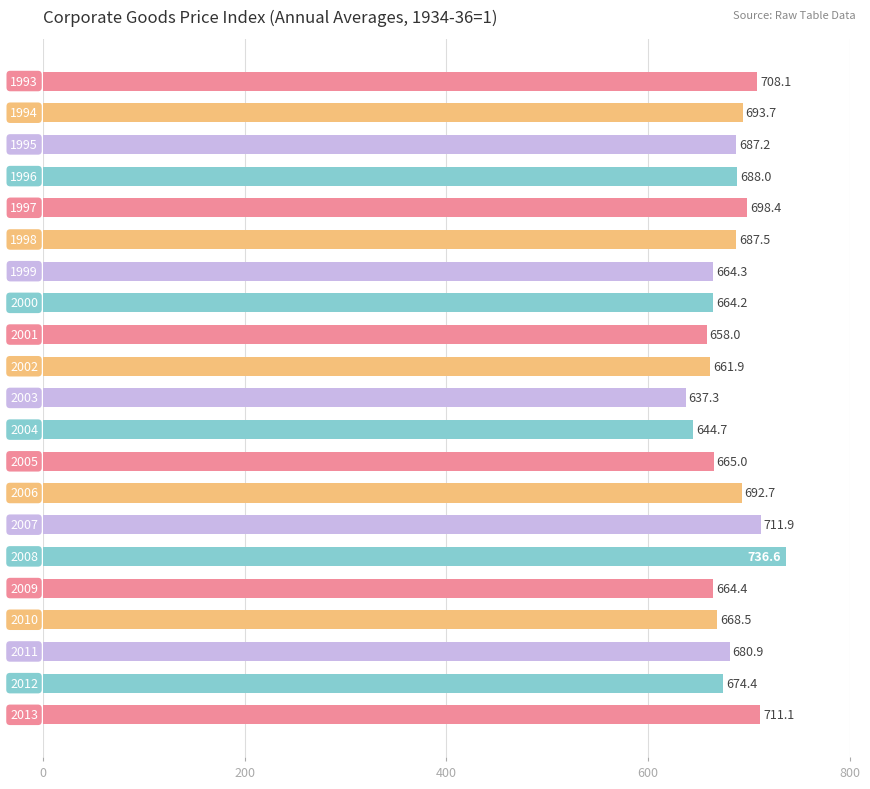

What is the smallest value displayed?

637.3